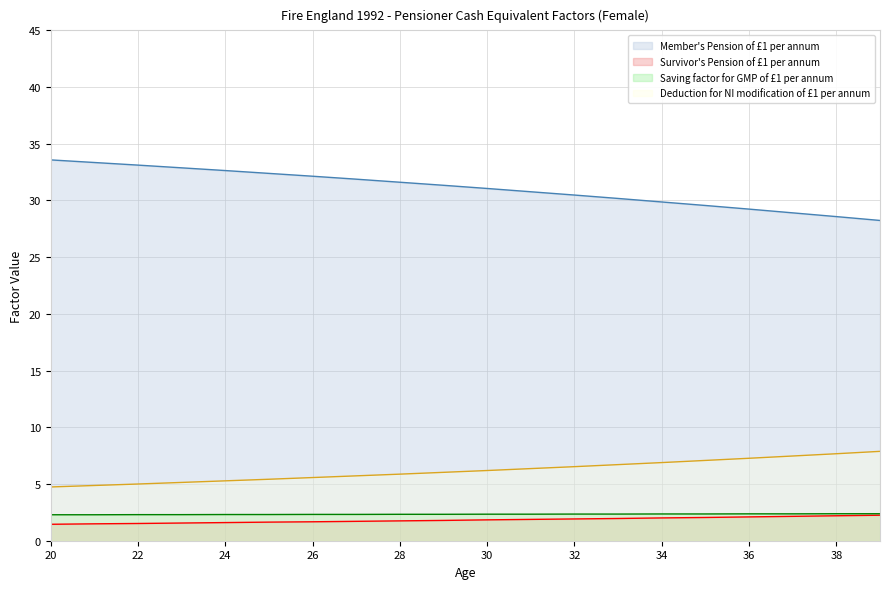

Which label corresponds to the largest value in the chart?

20